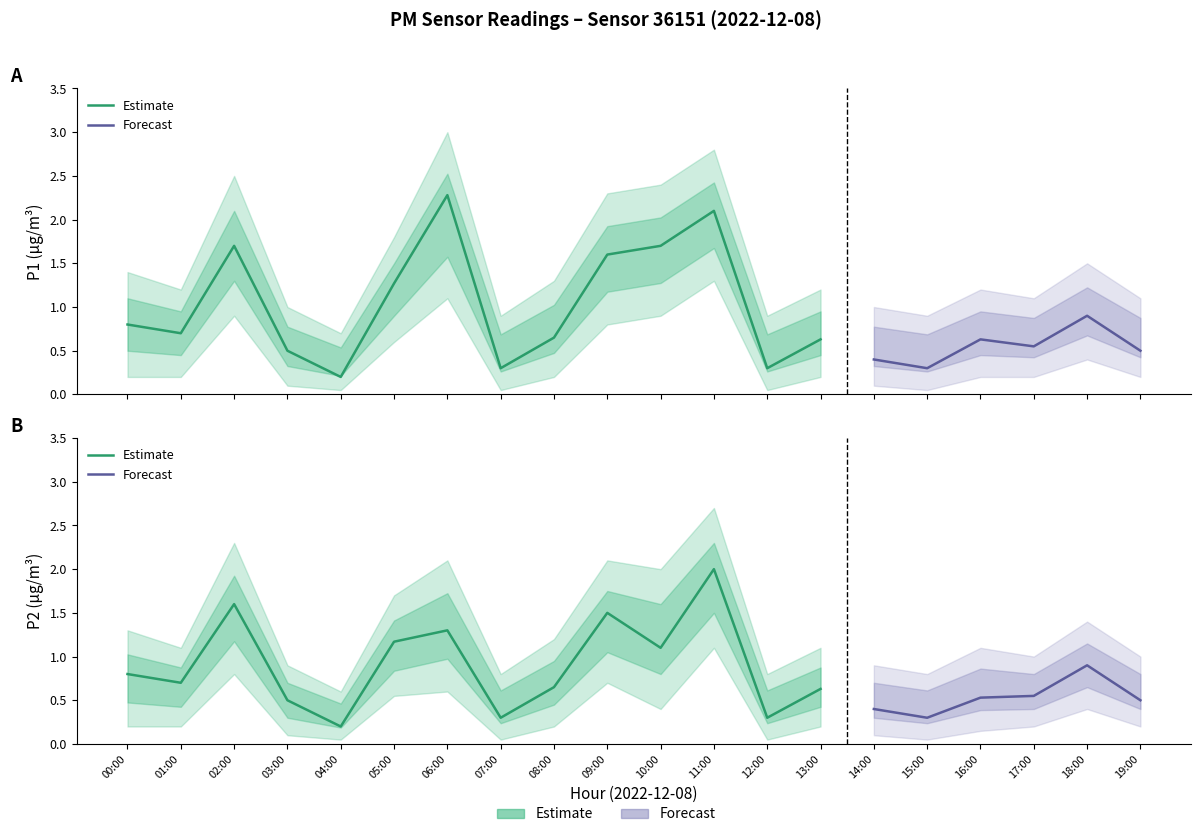

How many interior local valleys does the P2 series have?

6